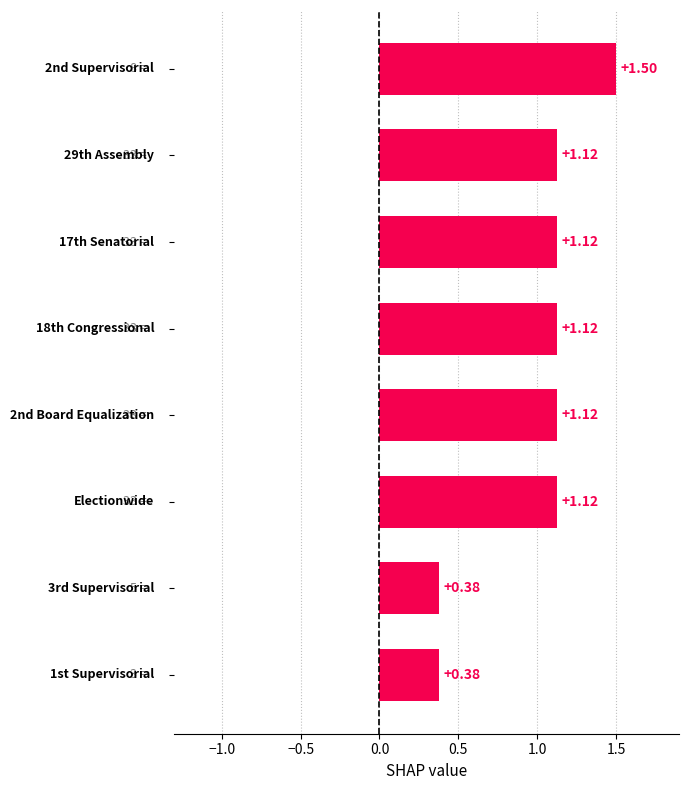

What is the average value?

1.0